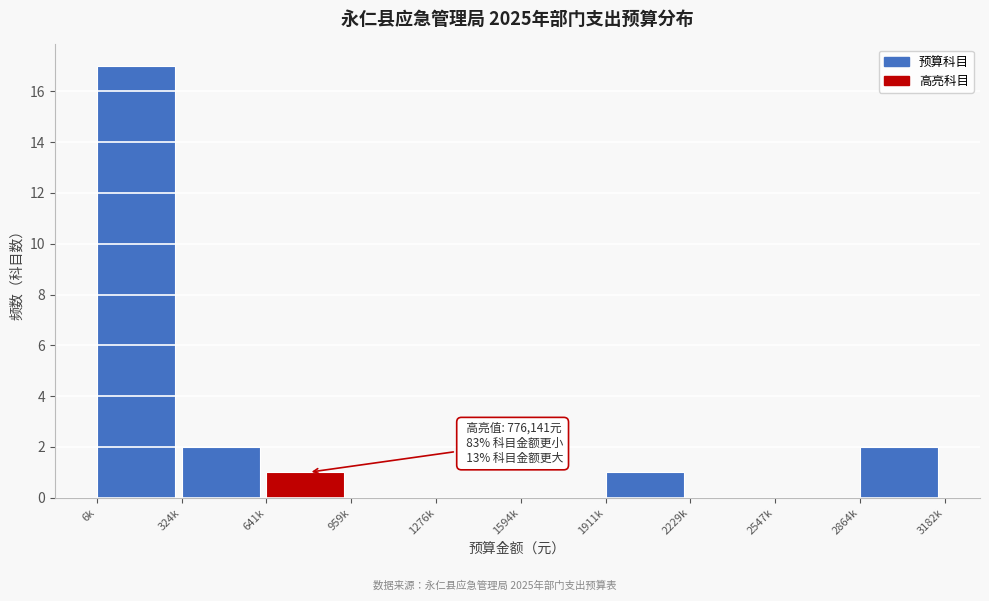

Reading left to right, transcribe all the data shown in this chart.

6k=17	324k=2	641k=1	959k=0	1276k=0	1594k=0	1911k=1	2229k=0	2547k=0	2864k=2